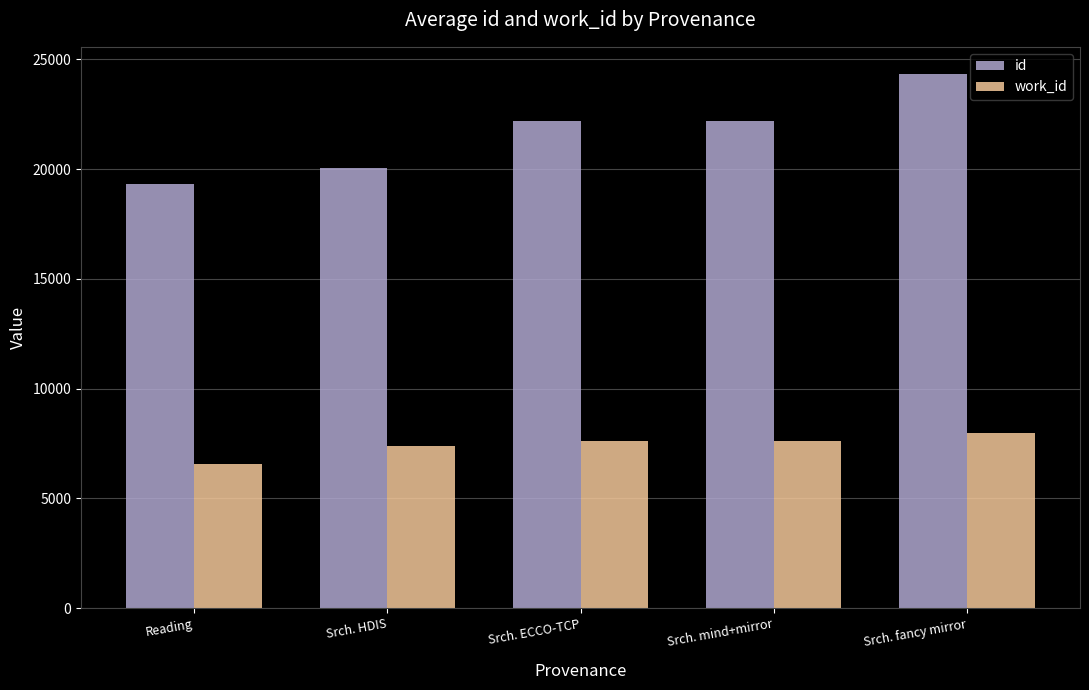

Which series has the widest spread of values?

id